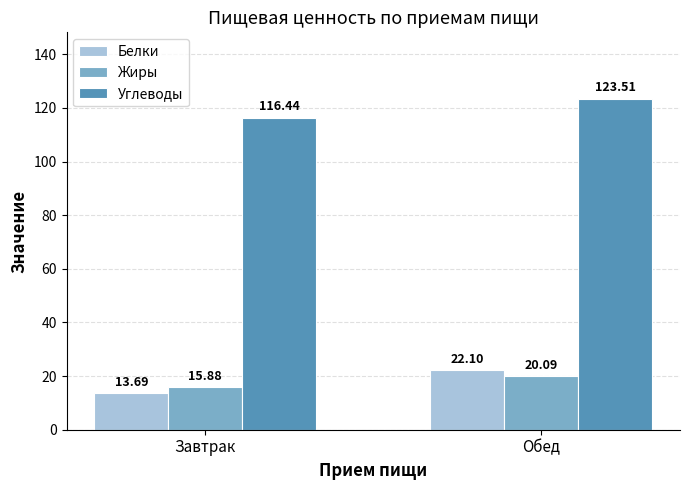

The value of Жиры at Завтрак is 24.6. True or false?

False